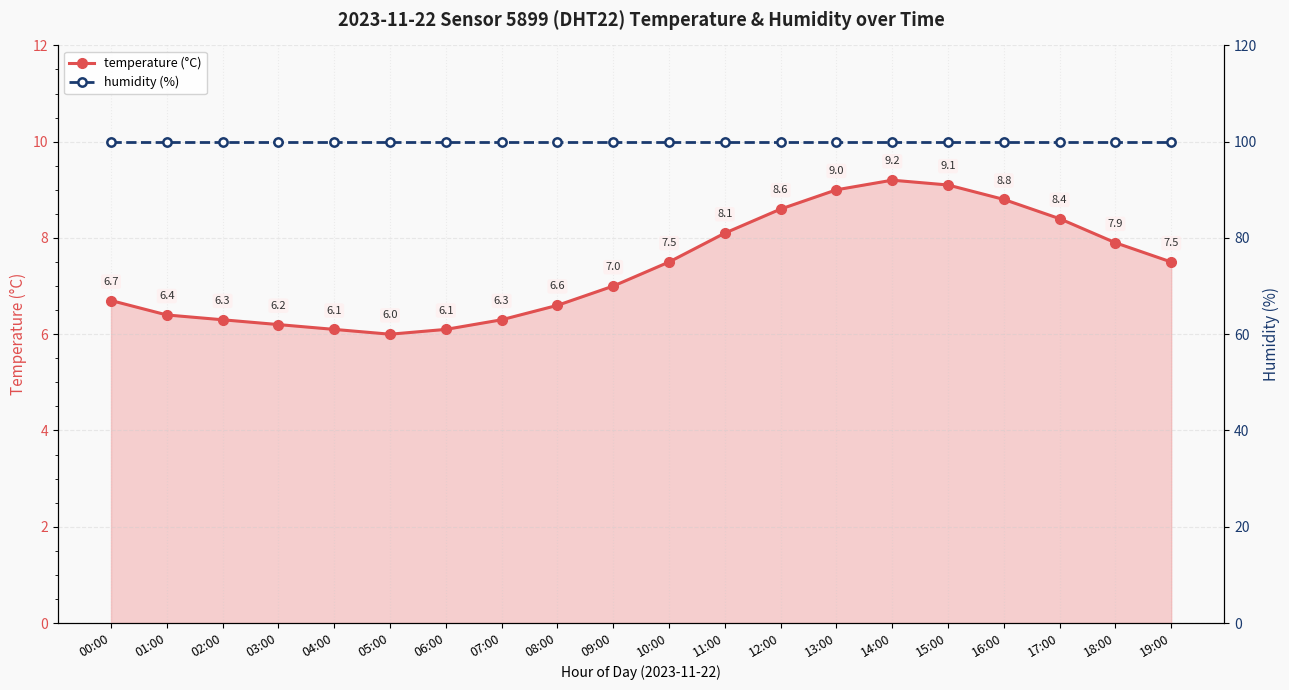

List the series in order of their peak value, lowest first.

temperature (°C), humidity (%)